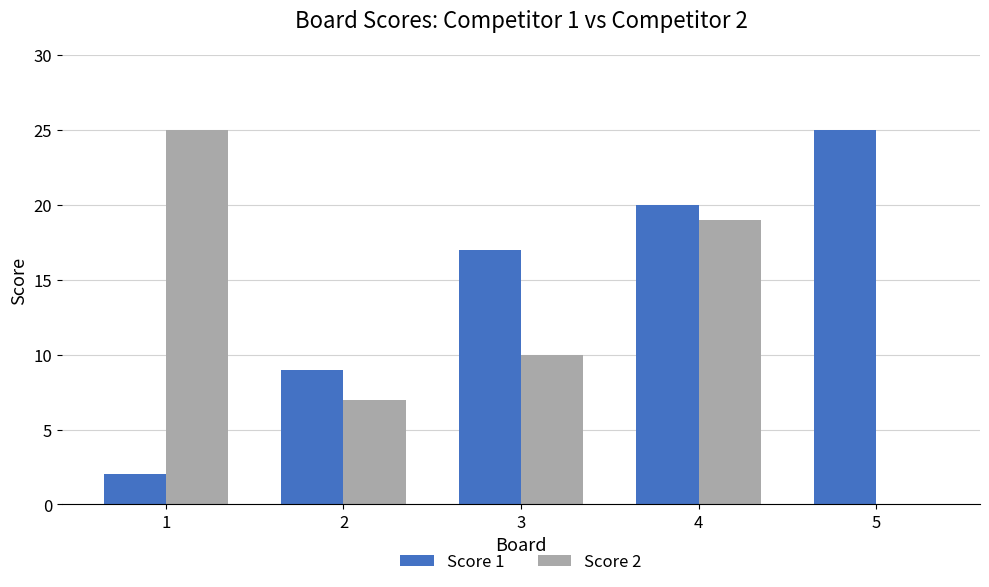

What are all the series names shown in the legend?

Score 1, Score 2